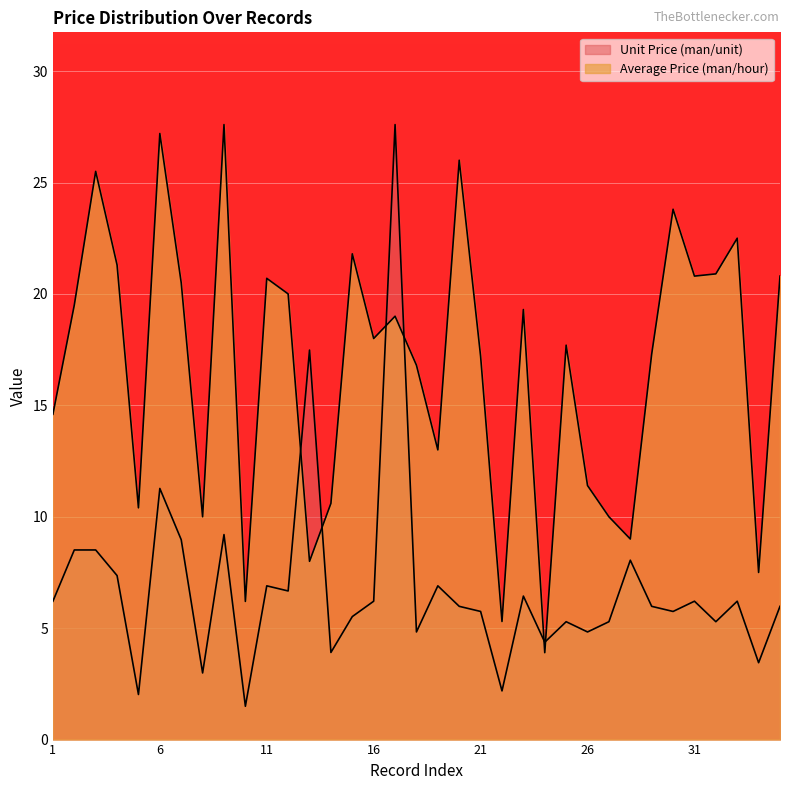

How many times do Average Price (man/hour) and Unit Price (man/unit) cross each other?

6